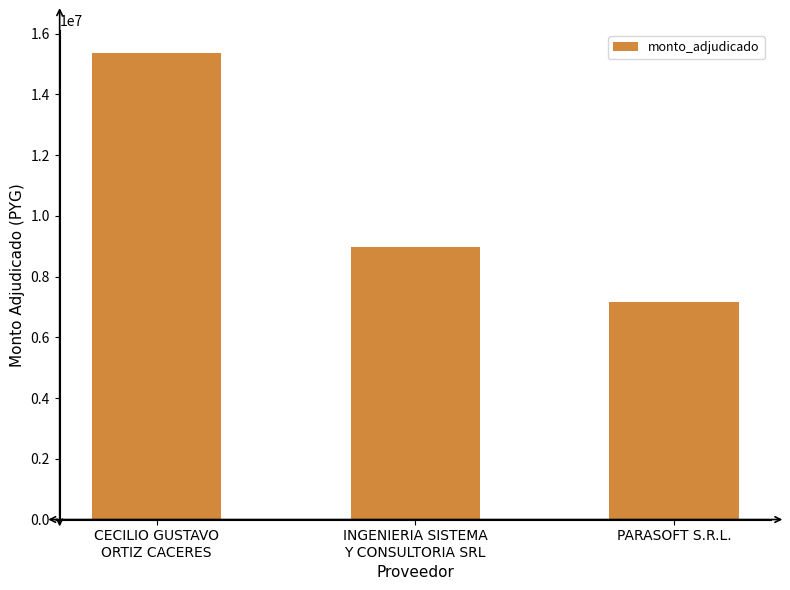

What is the value of the 3rd bar from the left?

7178624